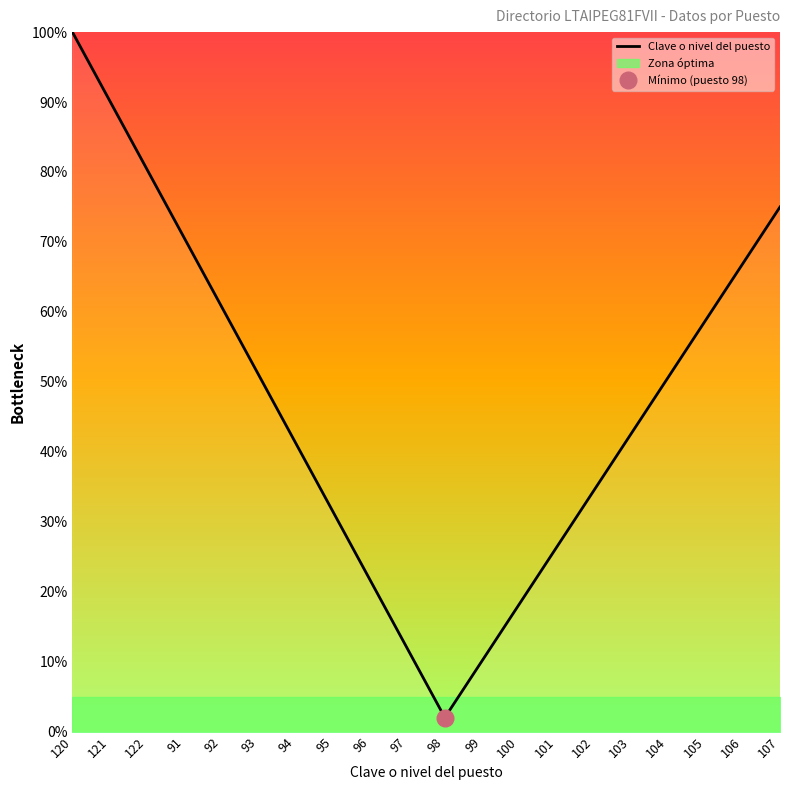

What position from the right is 98?

10